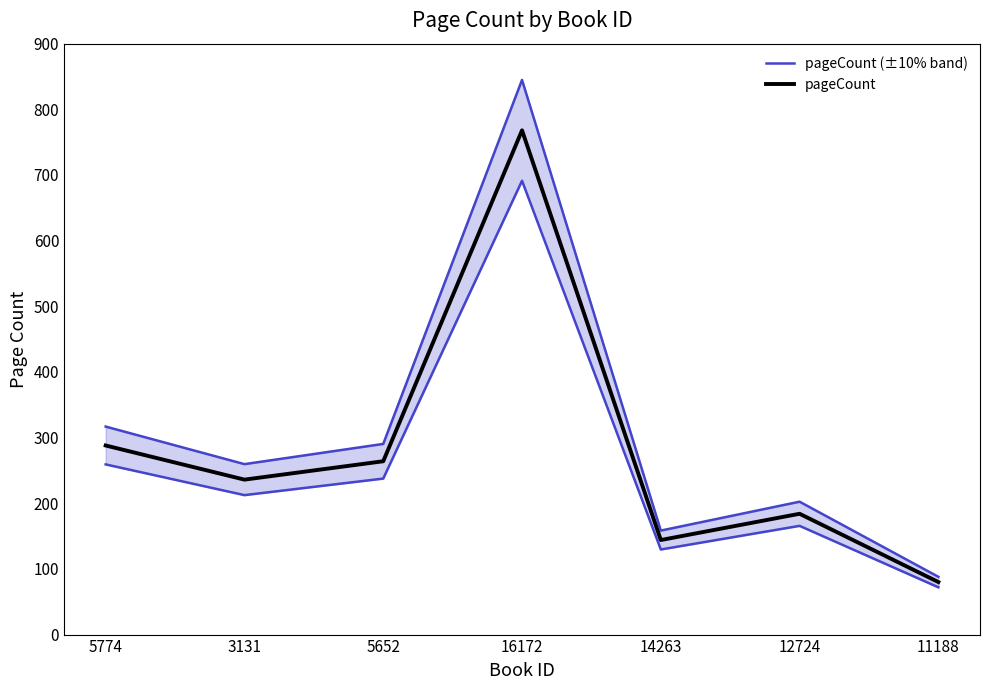

True or false: pageCount (±10% band) and pageCount cross at least once.

False